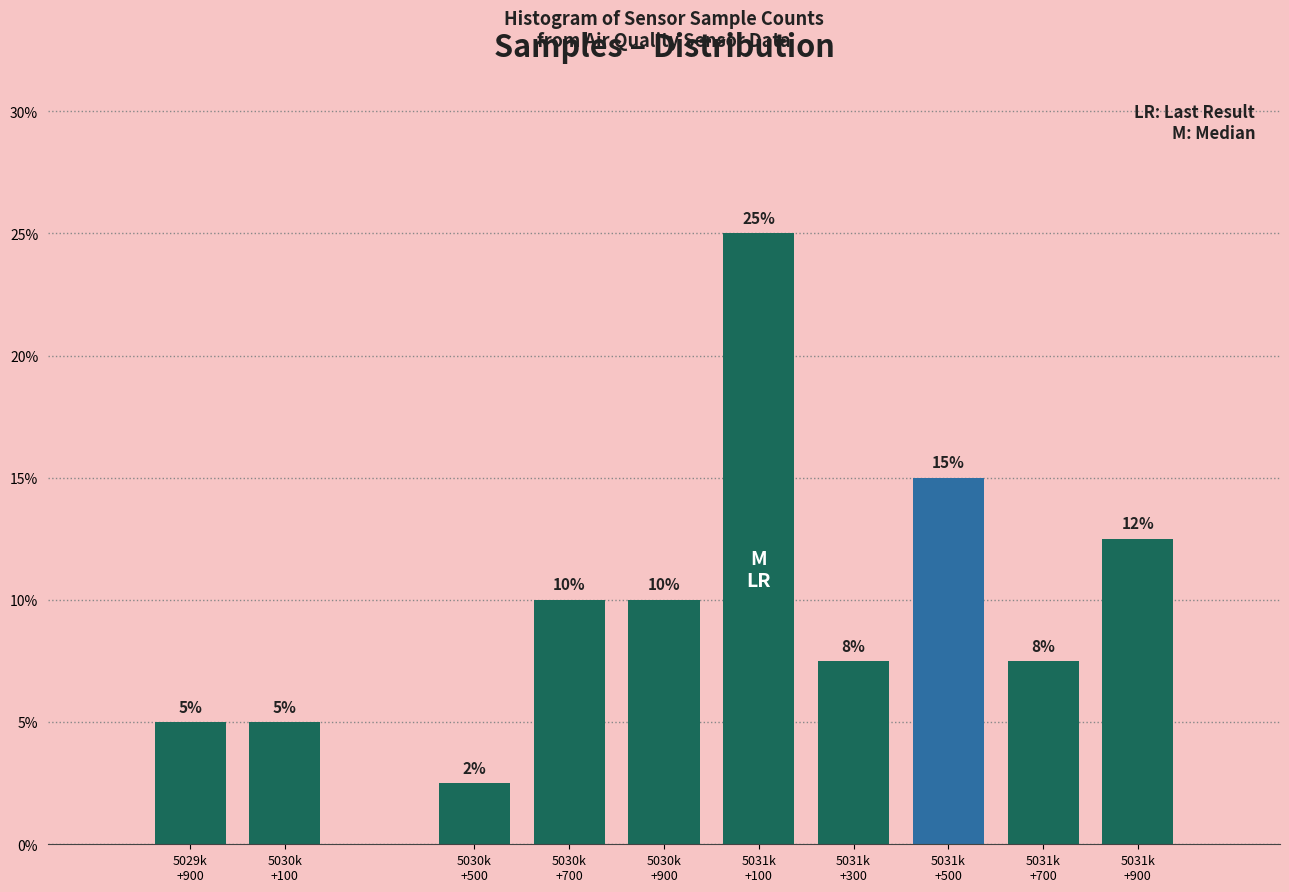

What is the average value?

10.0